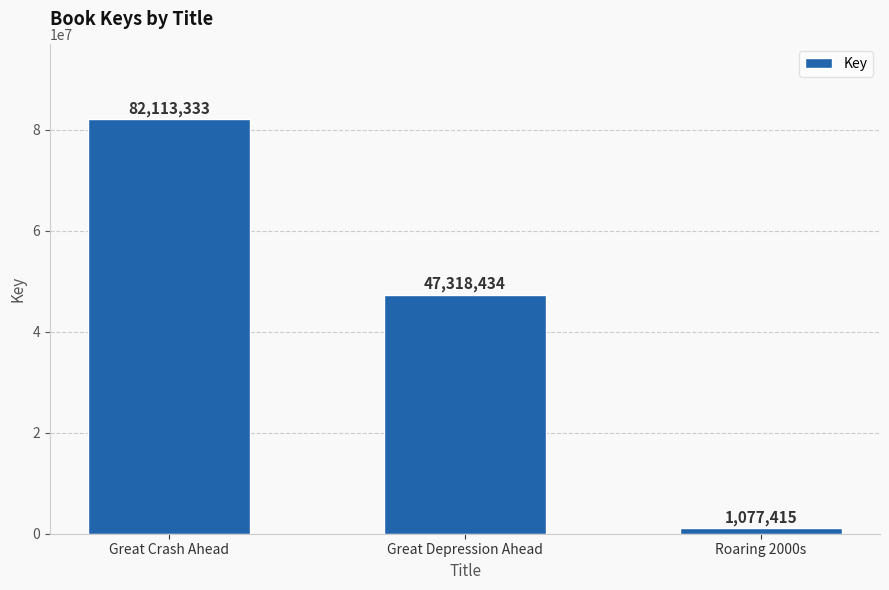

How many values are below 47318434?

1